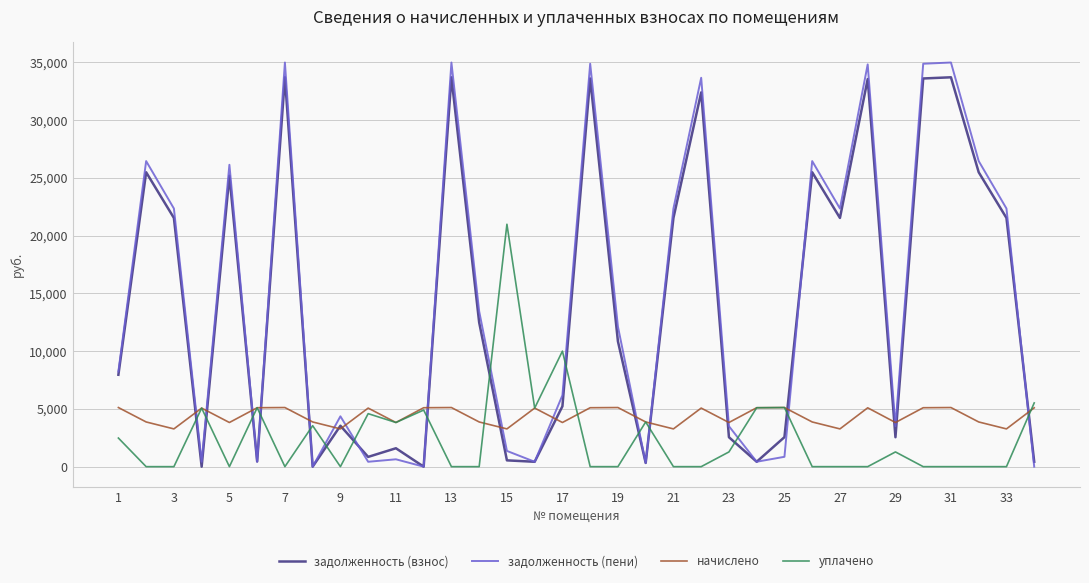

How many intersections are there between задолженность (взнос) and уплачено?

15